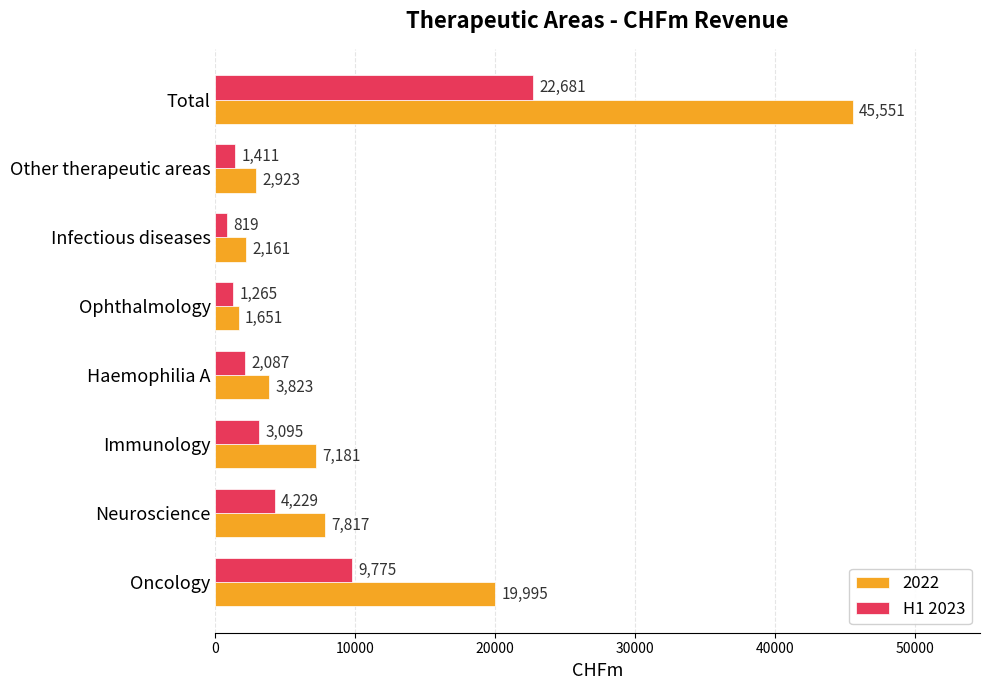

How many data points does each series have?

8